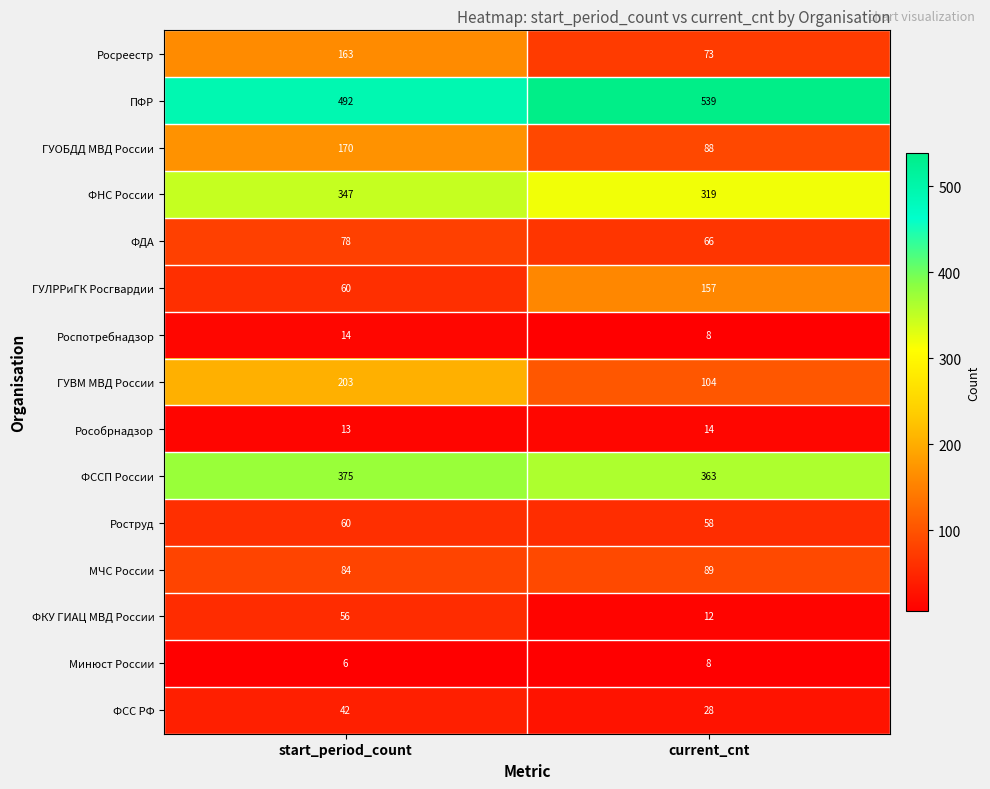

The value of ФСС РФ at current_cnt is 28. True or false?

True